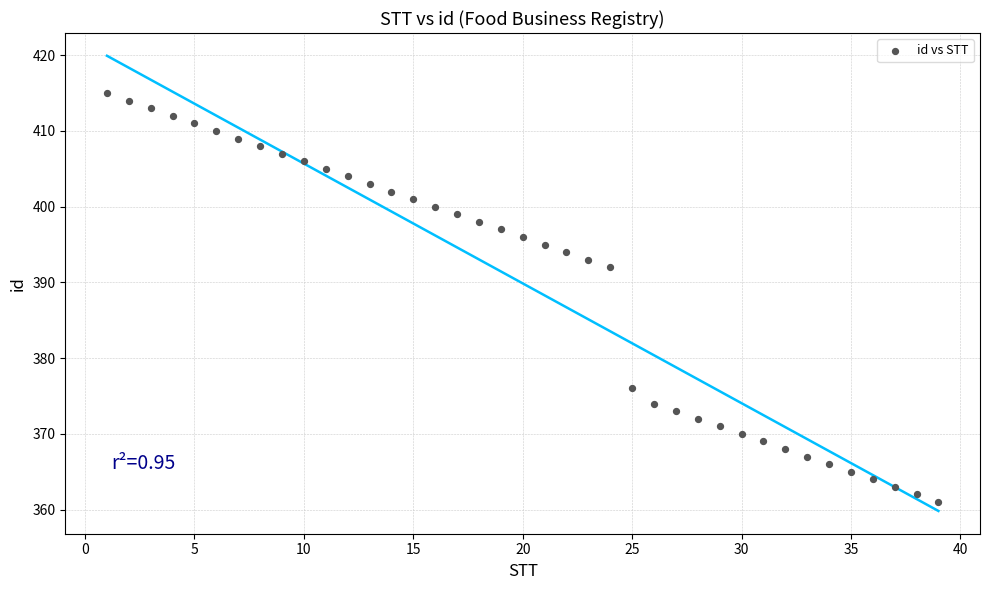

What Y value in the scatter plot is closest to 388?

392